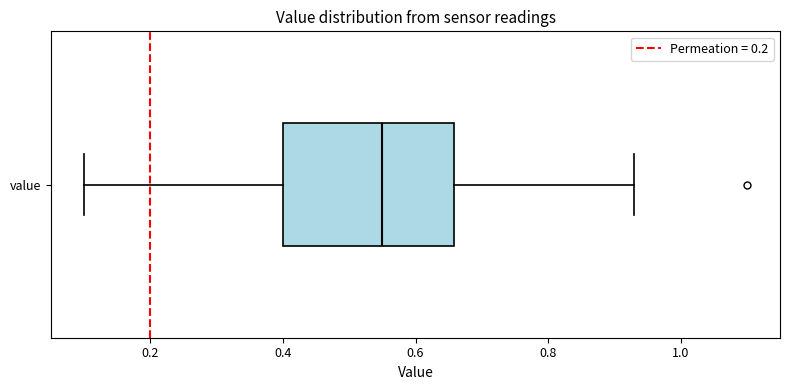

Where does the left whisker of the box for value end on the x-axis? The values are not printed on the chart, so give them approximately, as read against the axis.

0.10